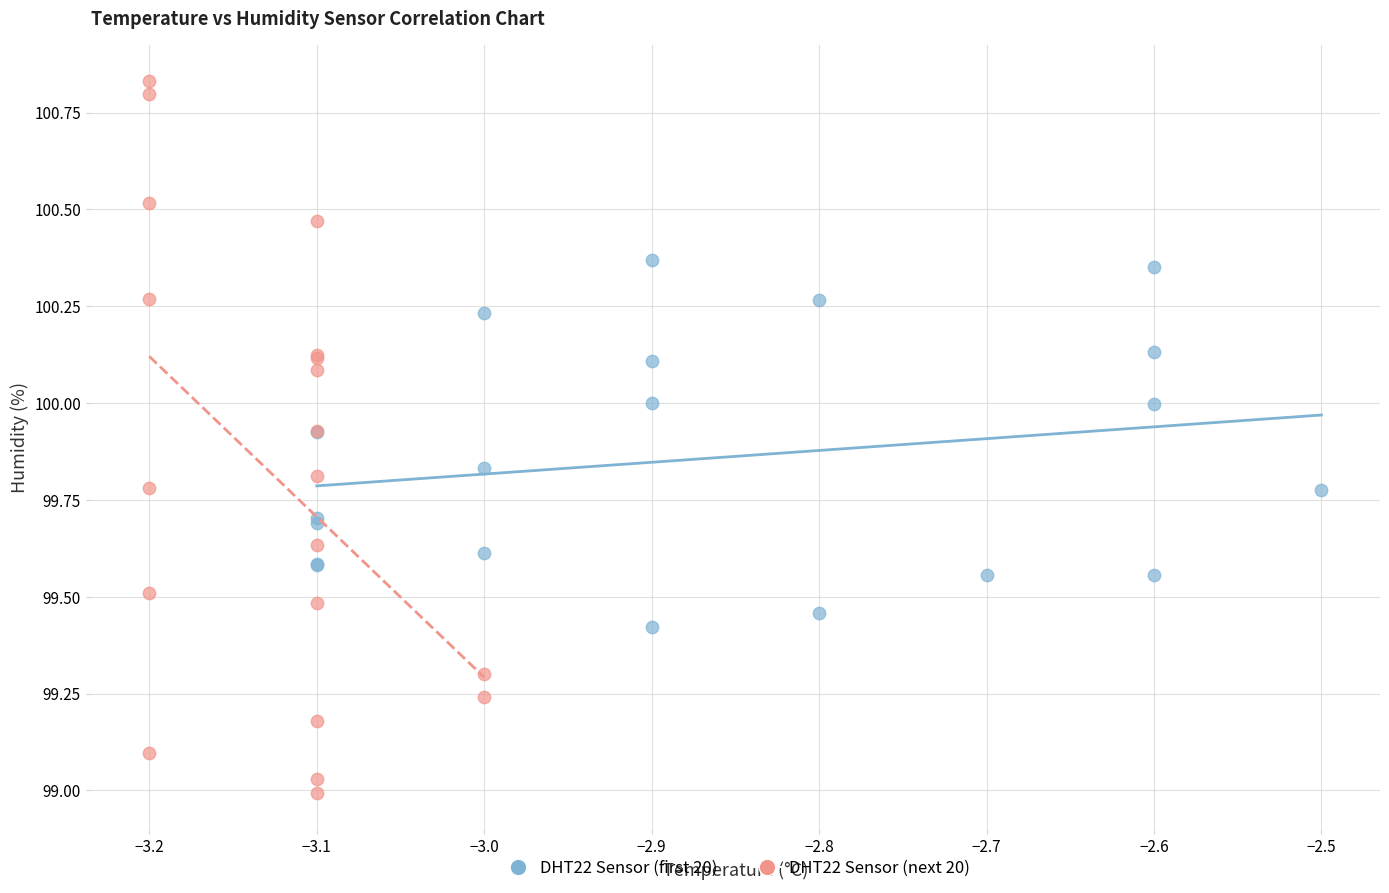

What are all the series names shown in the legend?

DHT22 Sensor (first 20), DHT22 Sensor (next 20)